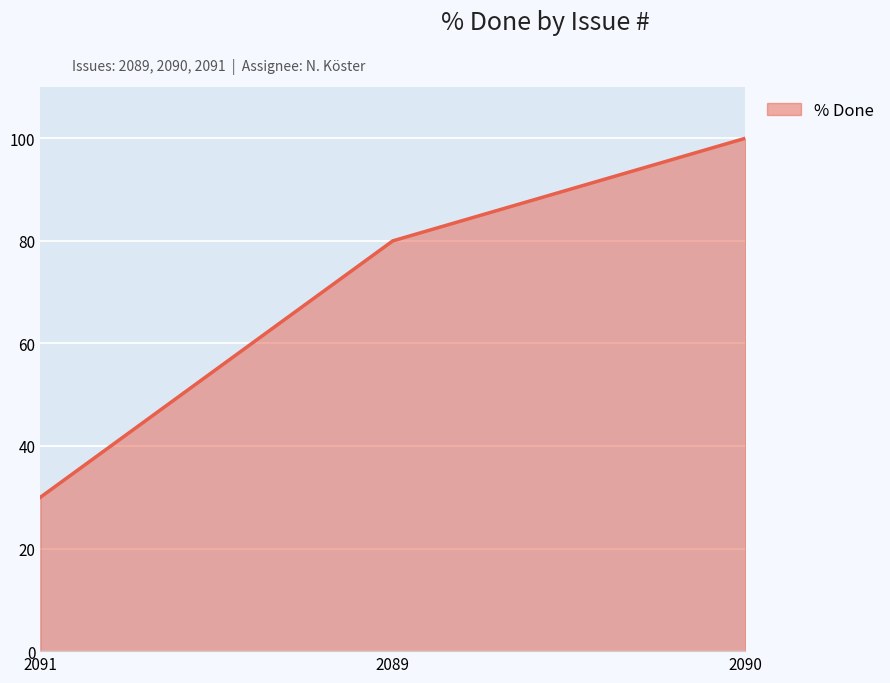

What is the maximum value shown in the chart?

100